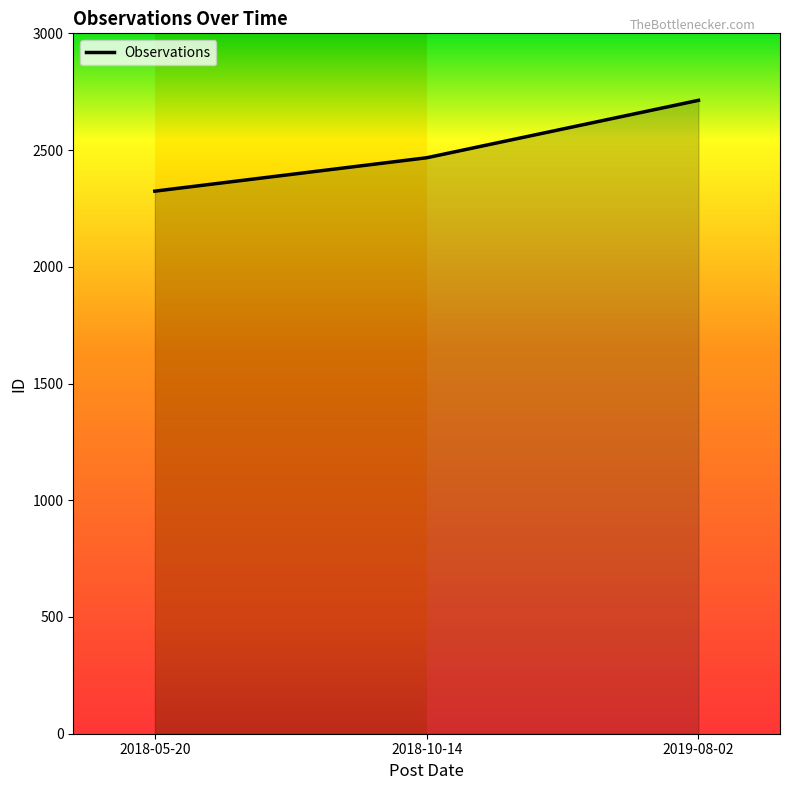

Reading right to left, what are all the values shown in this chart?

2713	2467	2324